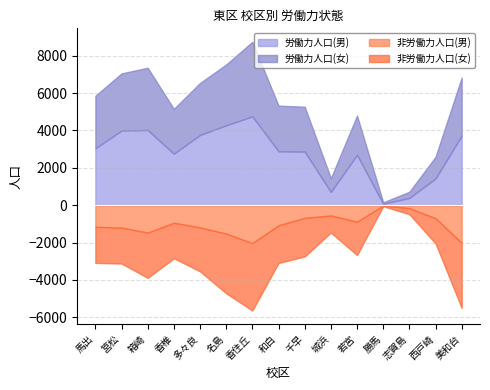

What value does the 非労働力人口(女) series have at 多々良, to the nearest 10?

2350